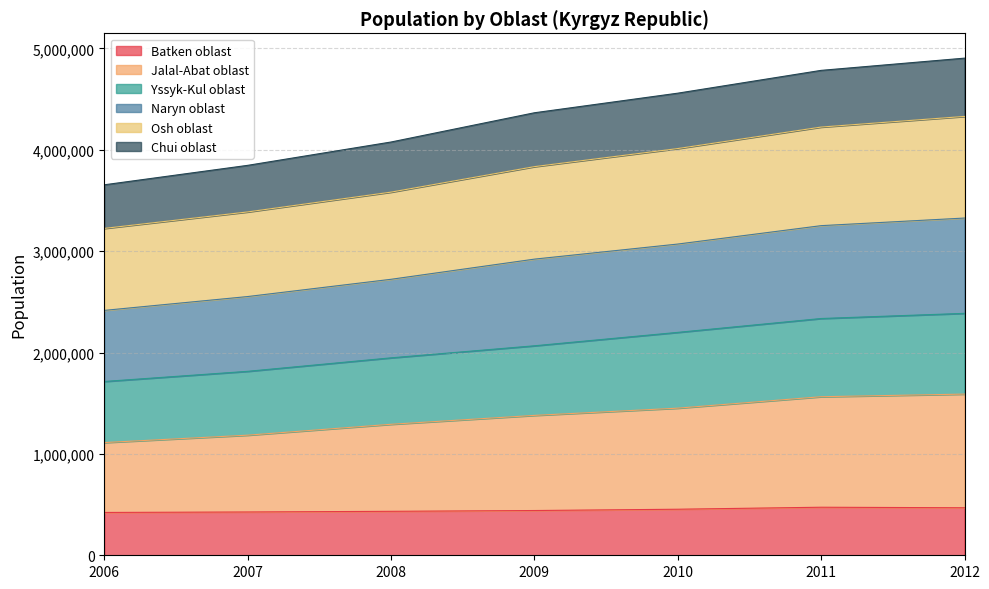

How many lines are shown in the chart?

6